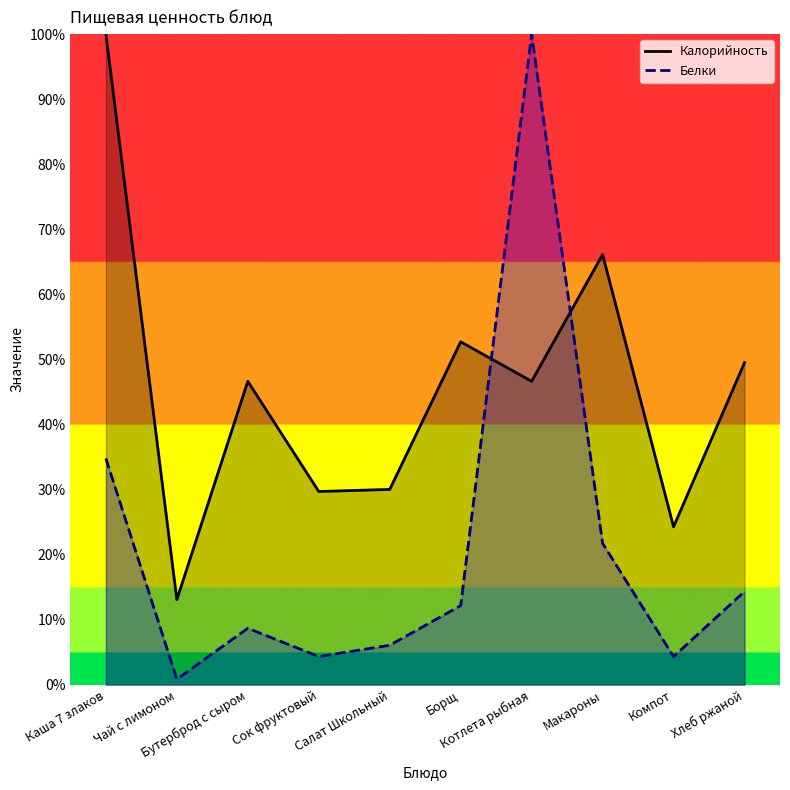

Where do Калорийность and Белки first cross each other?

Борщ and Котлета рыбная